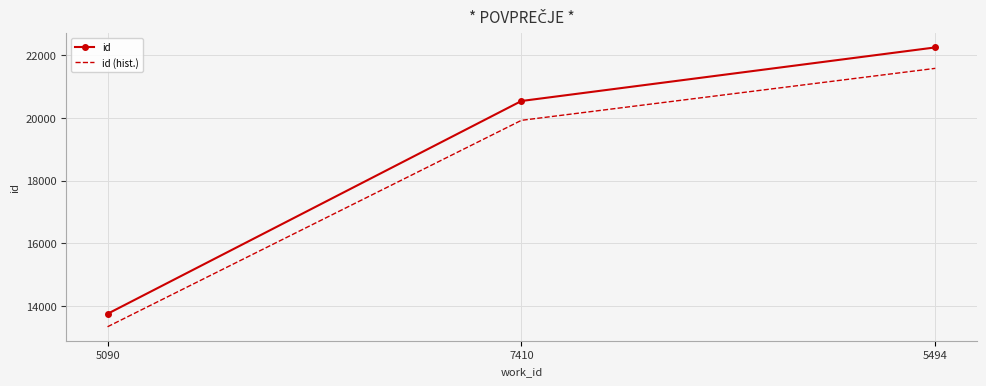

What is the difference between the highest and lowest values at 5090?

412.8